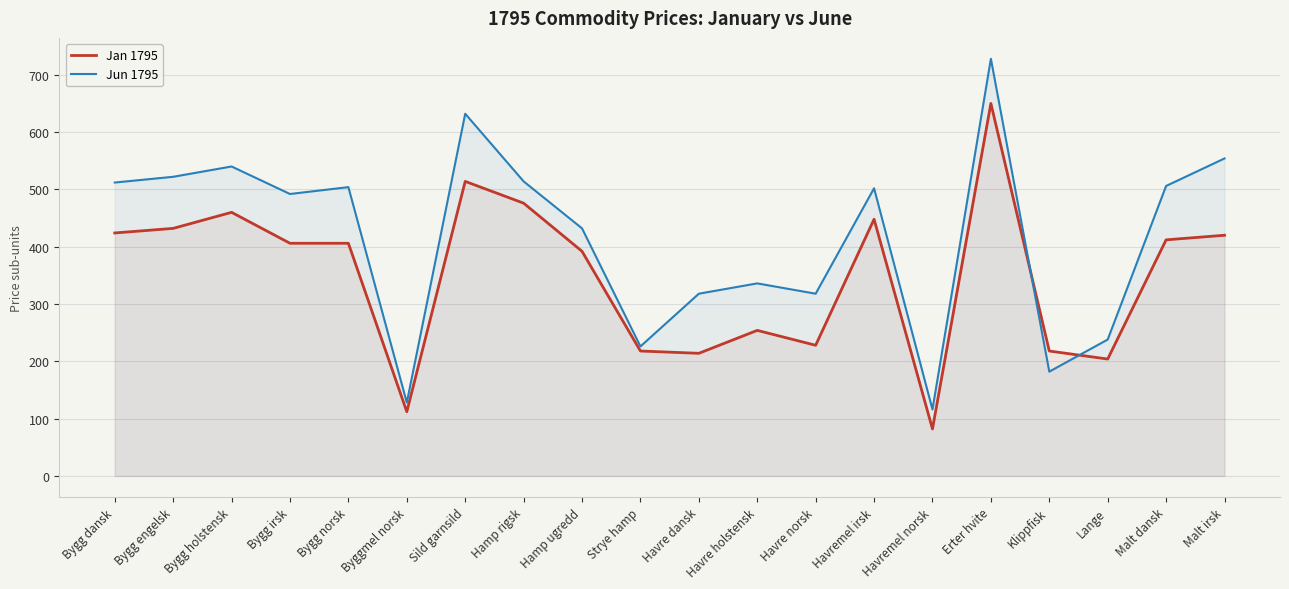

What is the difference between the highest and lowest values at Havre norsk?

90